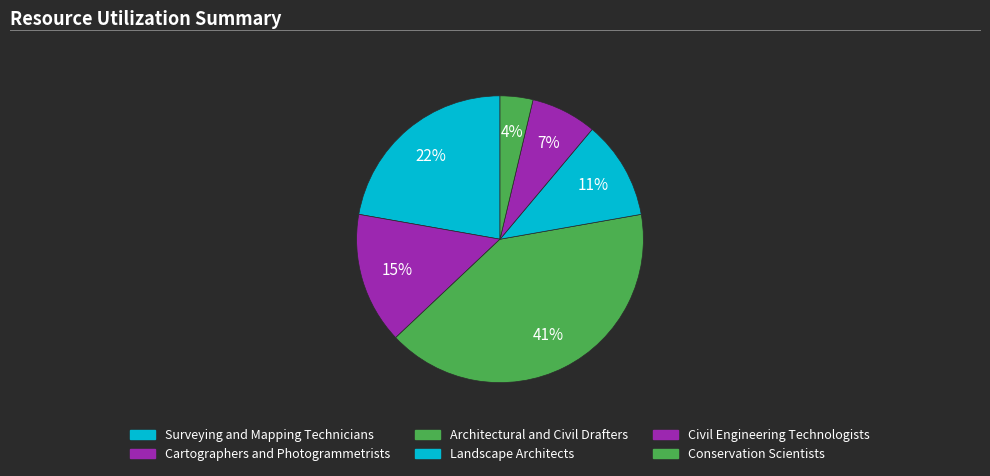

What is the largest slice in the pie chart?

Architectural and Civil Drafters